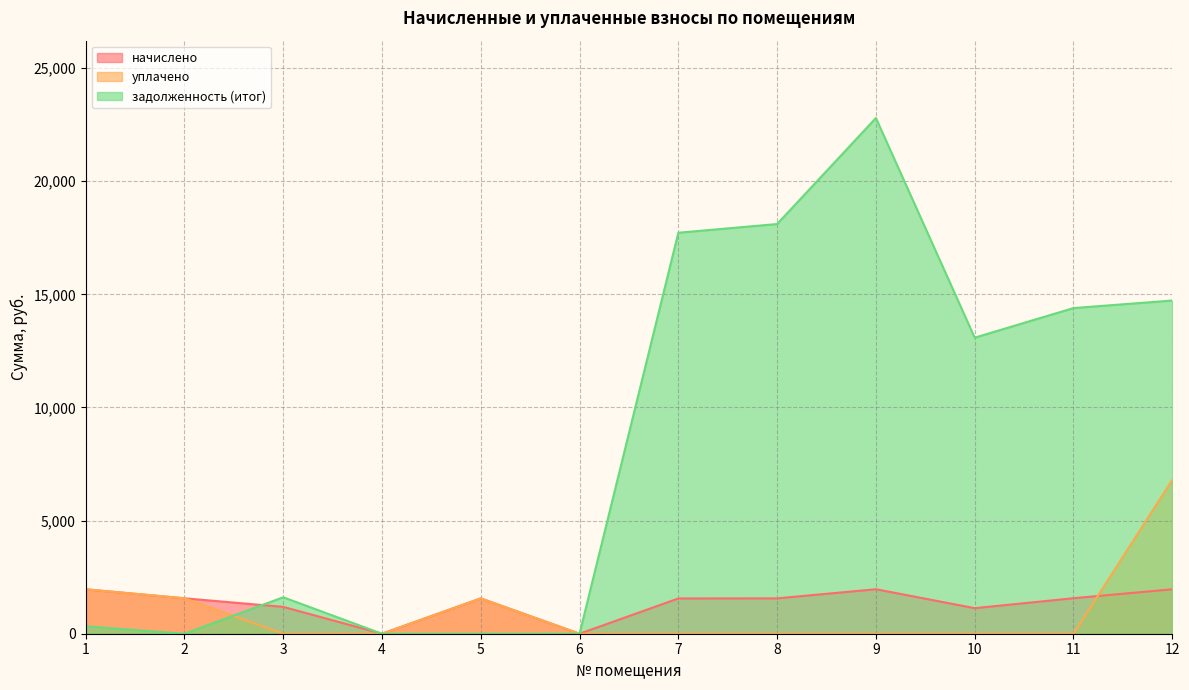

What is the difference between the second highest and minimum values in the задолженность (итог) series?

18108.5